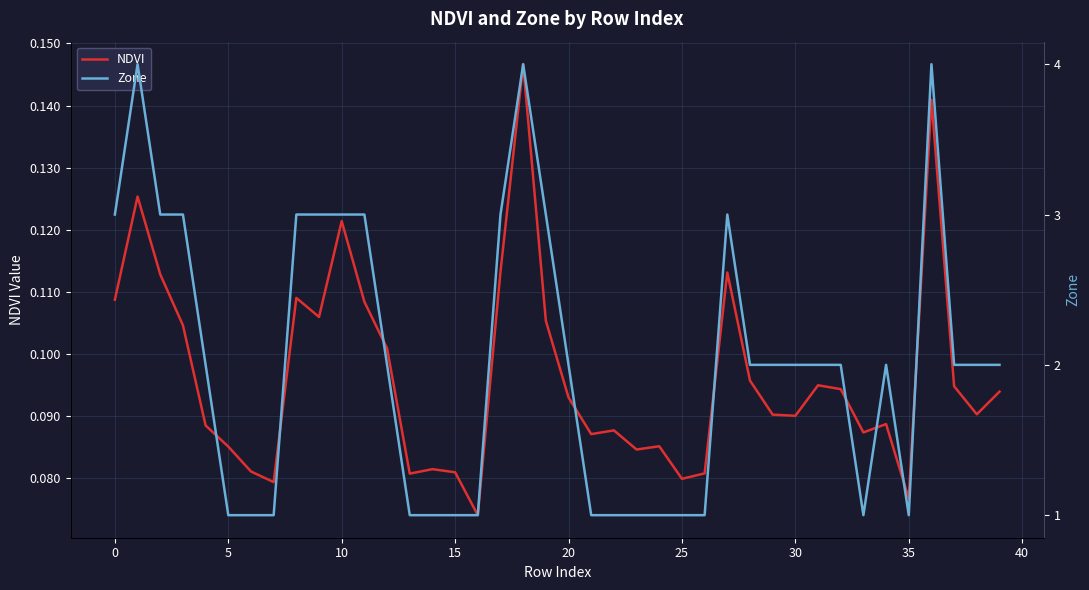

How many lines are shown in the chart?

2